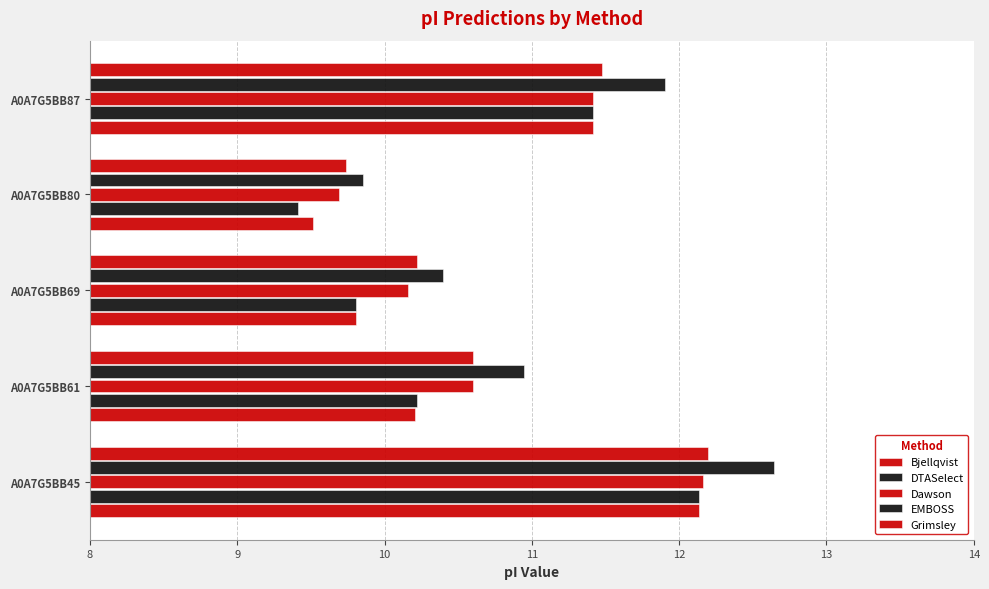

What is the difference between the maximum and minimum values in the Grimsley series?

2.5